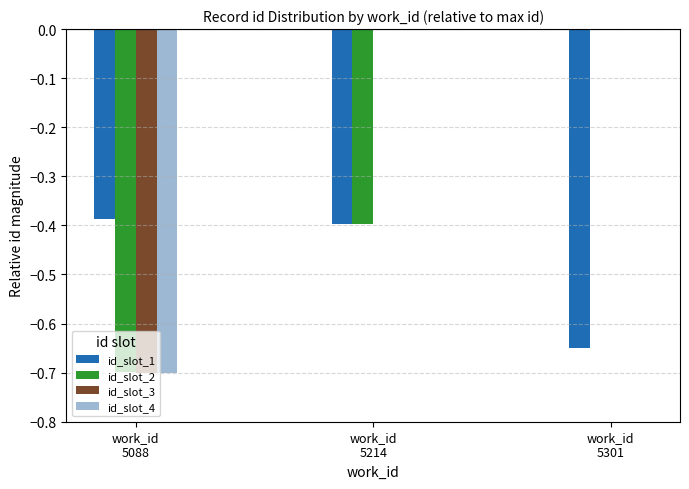

What is the sum of all id_slot_3 values?

-0.7